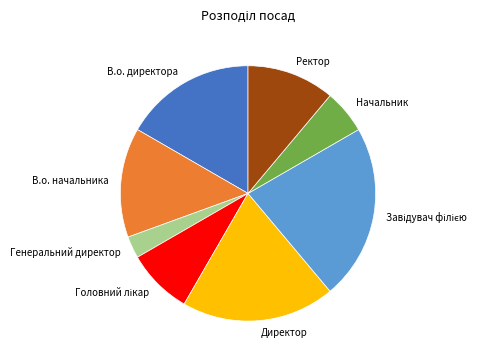

True or false: В.о. начальника accounts for 14% of the total.

True